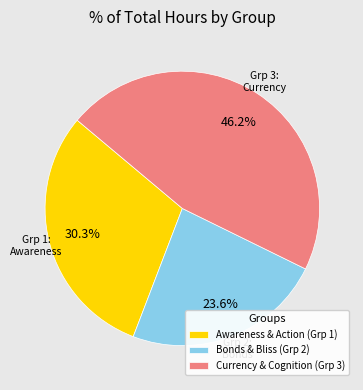

Count the number of slices in the pie.

3